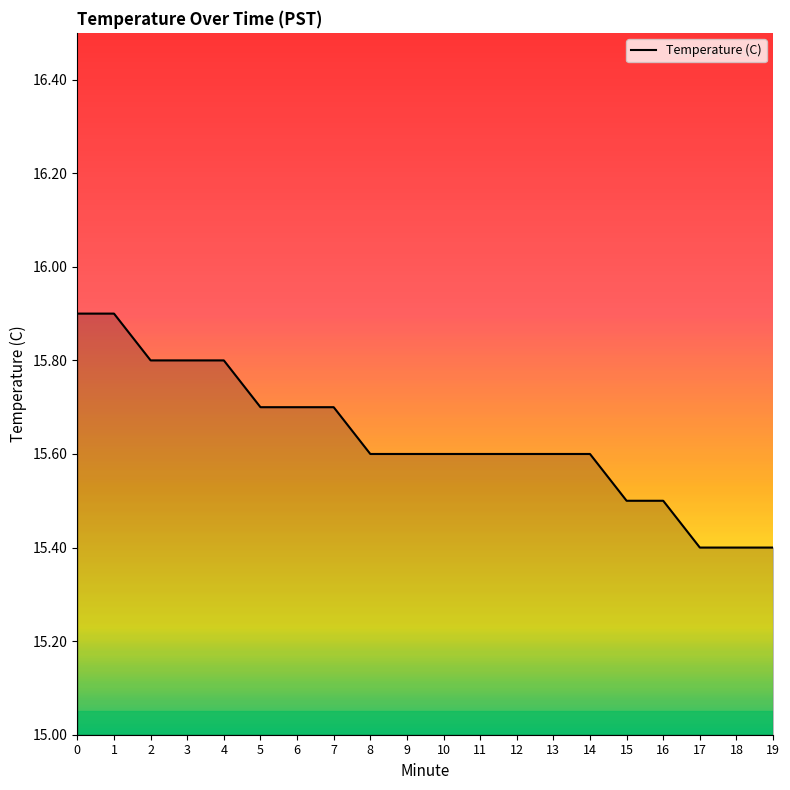

The value at 17 is 4.8. True or false?

False